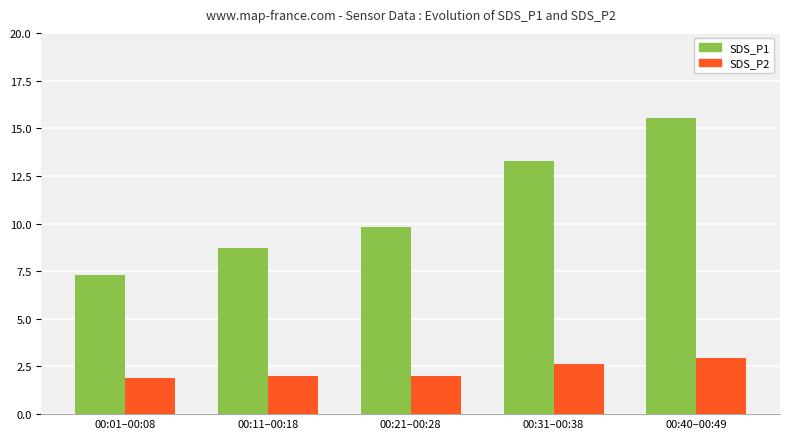

How many data points in SDS_P1 are above 9?

3